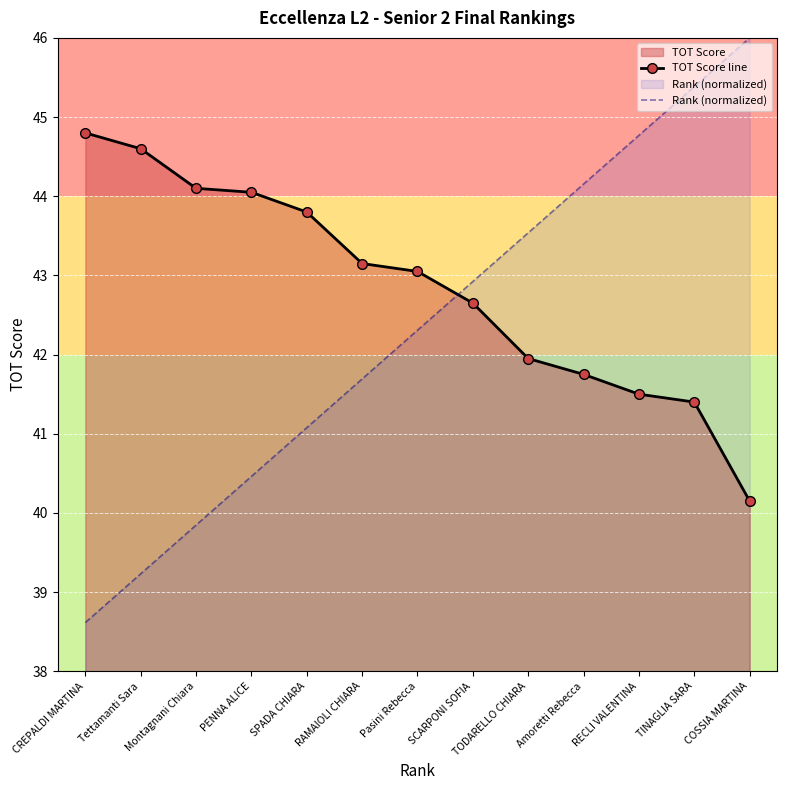

True or false: TOT Score line has more than 1 interior local peaks.

False